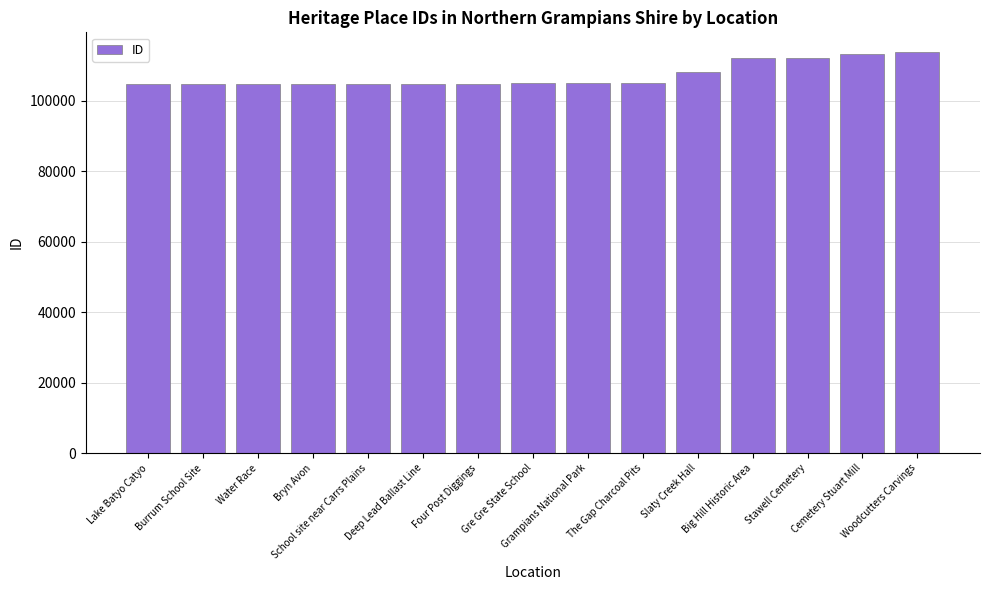

Is it true that the value at School site near Carrs Plains is 170648?

False